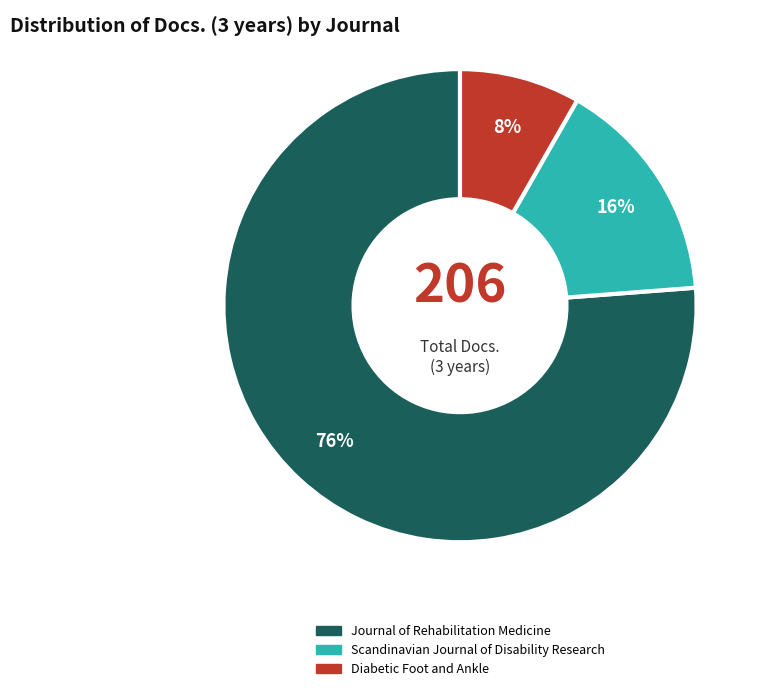

Which has a higher value, Journal of Rehabilitation Medicine or Diabetic Foot and Ankle?

Journal of Rehabilitation Medicine